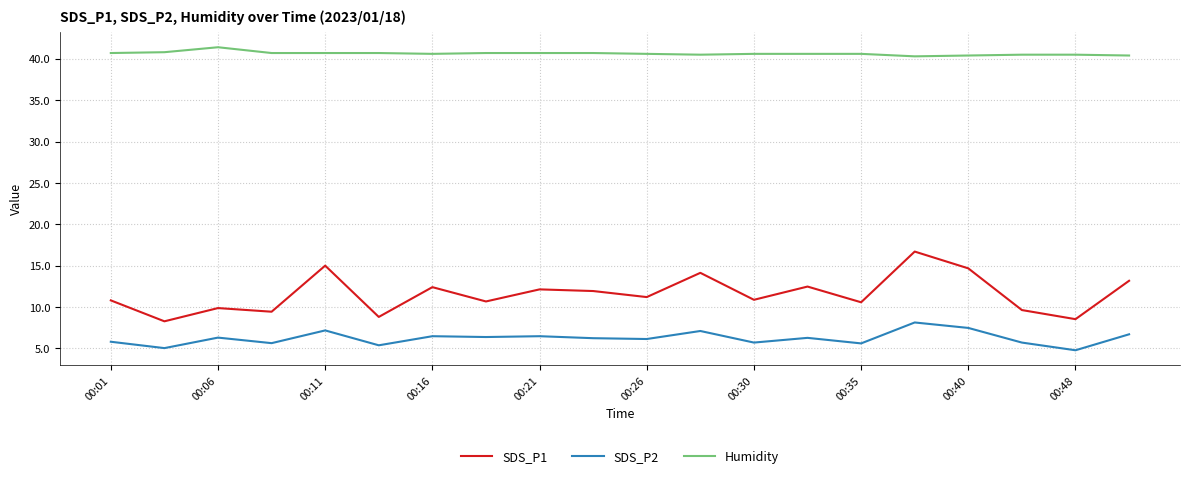

Rank the series by their maximum value, from highest to lowest.

Humidity, SDS_P1, SDS_P2